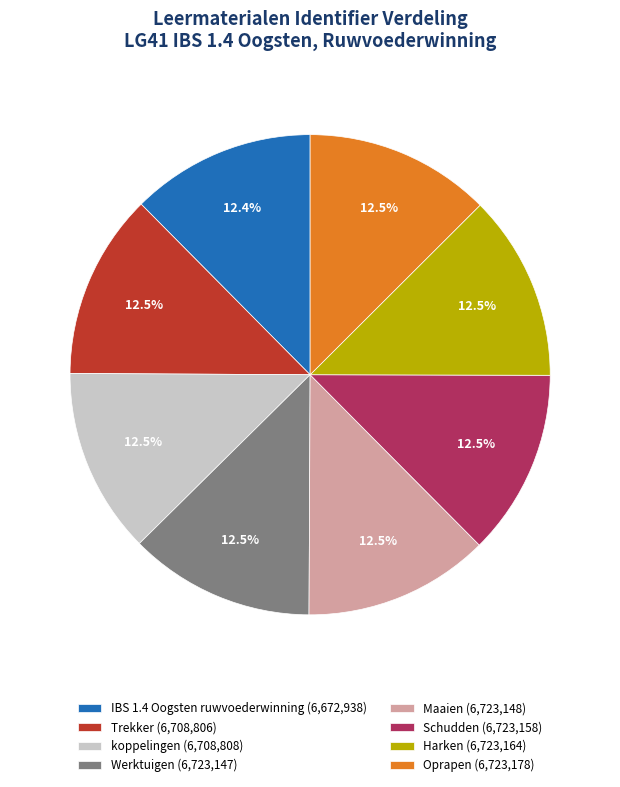

How many segments does this pie chart have?

8